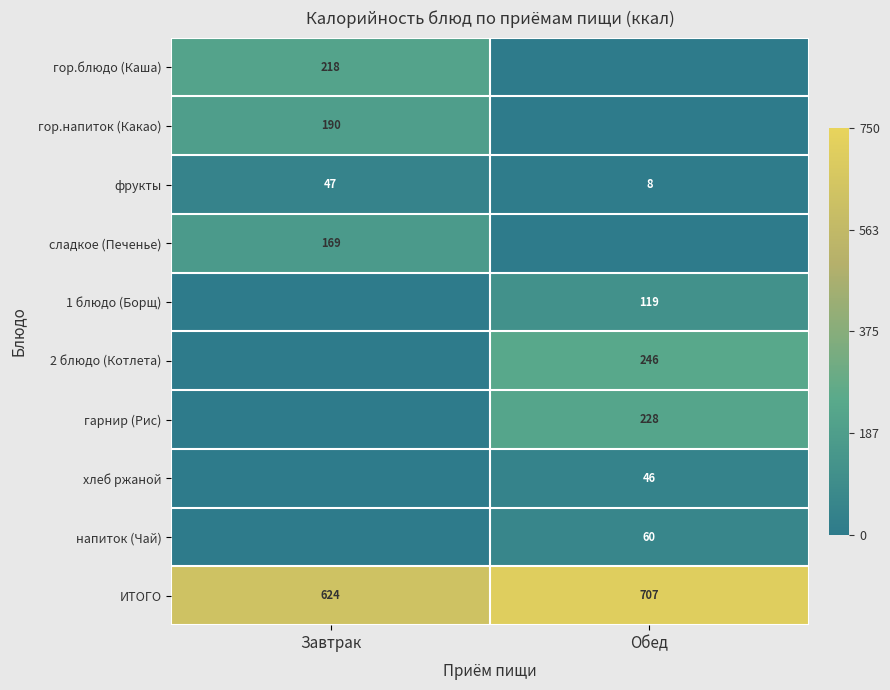

Which category has the highest value in the фрукты series?

Завтрак